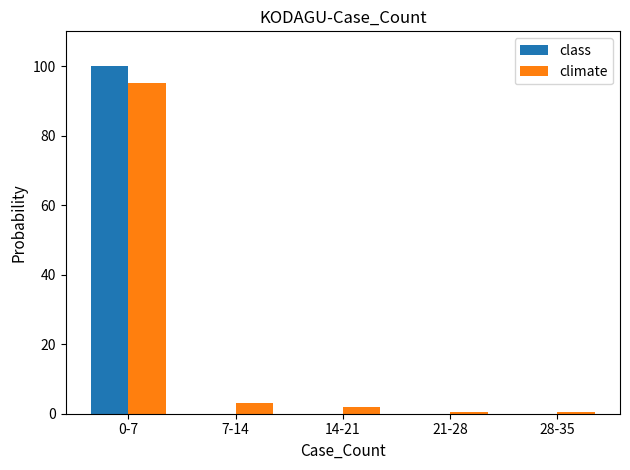

How many series are shown in this chart?

2